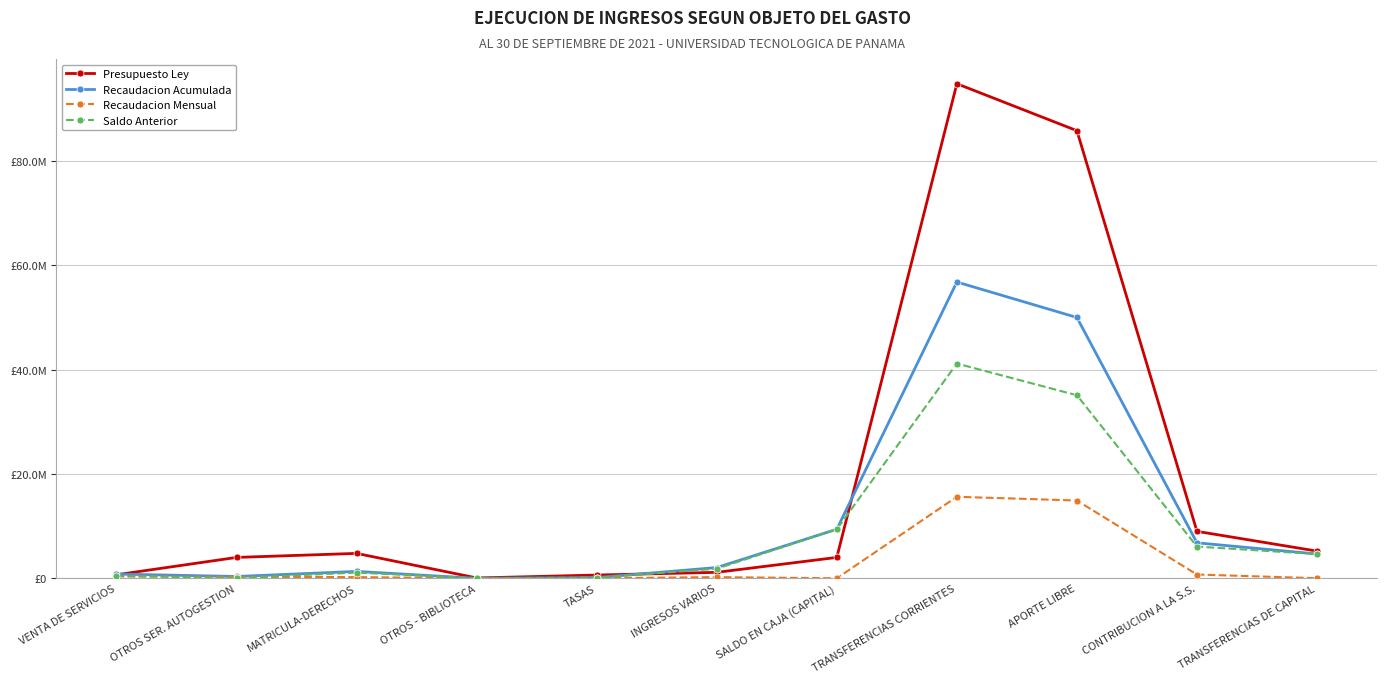

Is this an area chart (filled region under the line)?

No